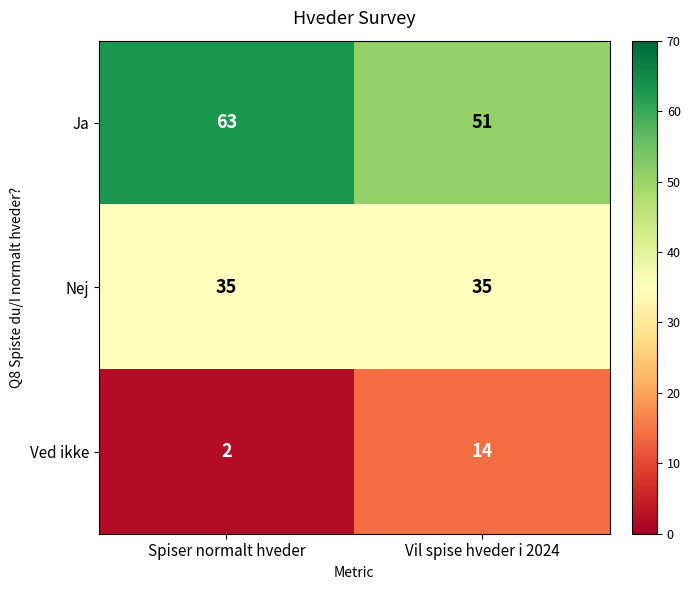

What is the average value of the Nej series?

35